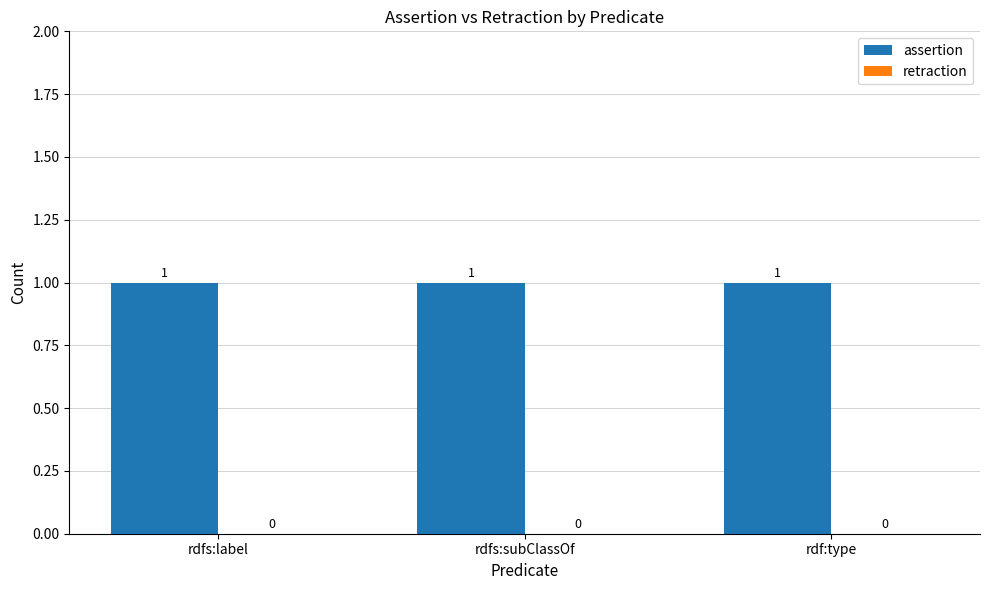

How many groups of bars are there?

3